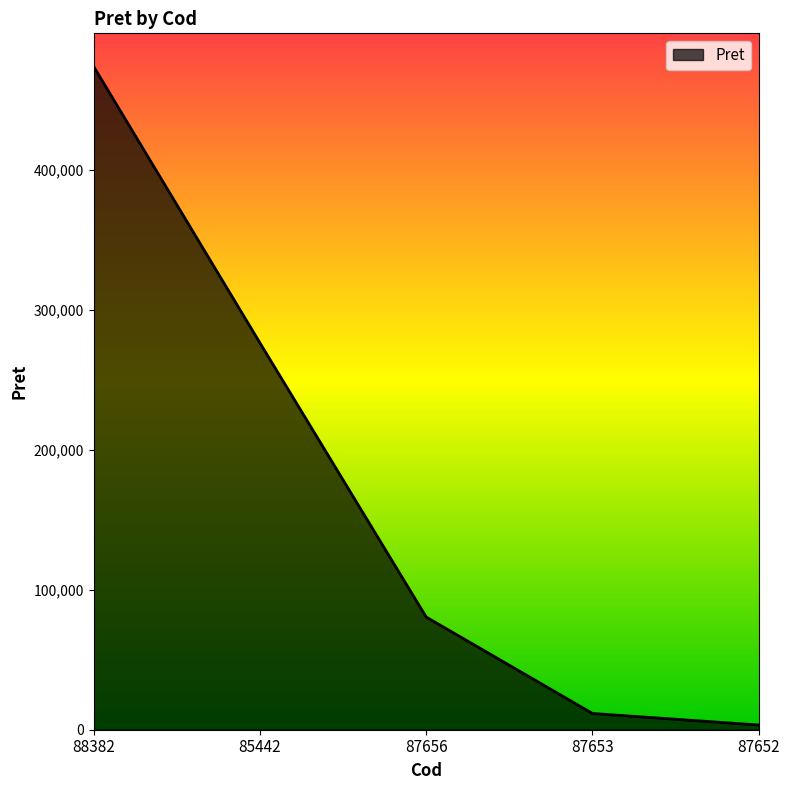

Reading left to right, transcribe all the data shown in this chart.

88382=473883.5	85442=276400.0	87656=80506.3	87653=11620.7	87652=3351.6